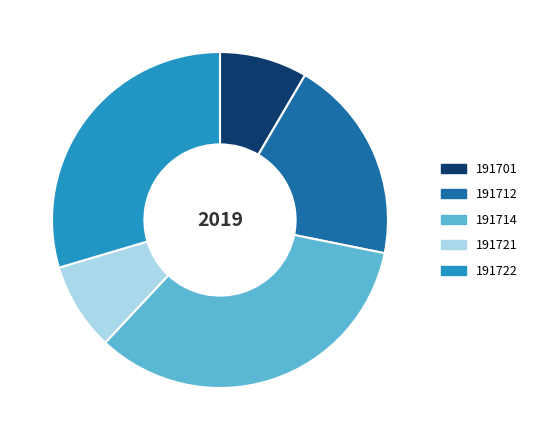

Approximately how many times larger is the value at 191714 compared to 191722?

1.1